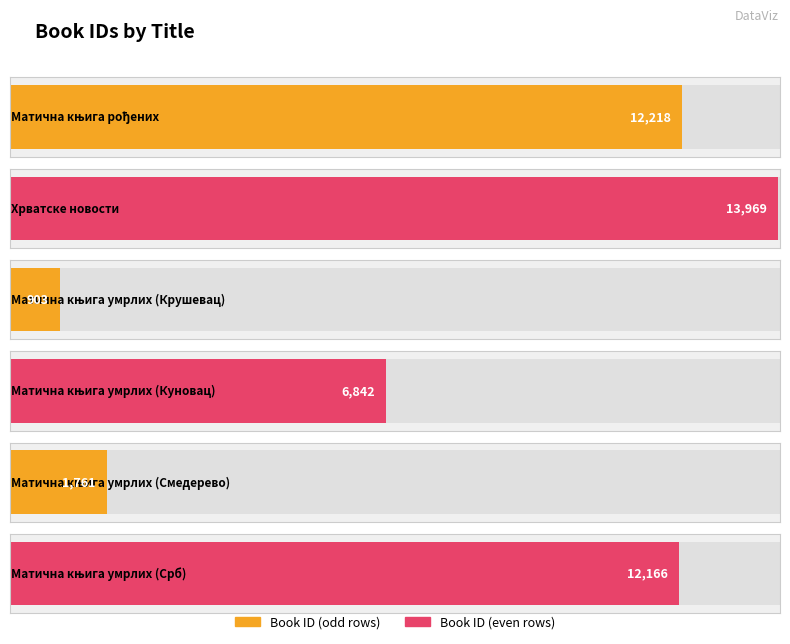

How many values are below 12166?

3